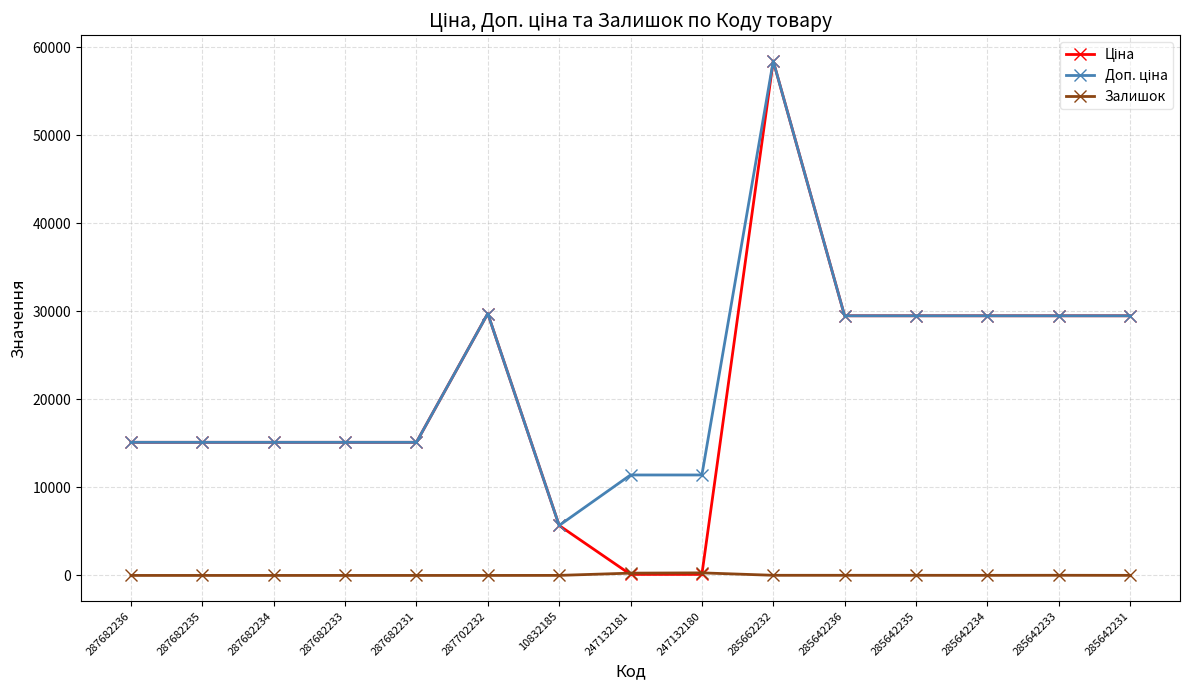

What is the total value across all series at 287682235?

30240.0